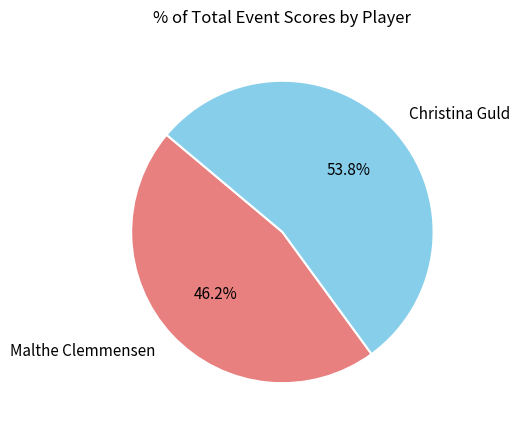

Do Christina Guld and Malthe Clemmensen together represent more than half of the pie?

Yes